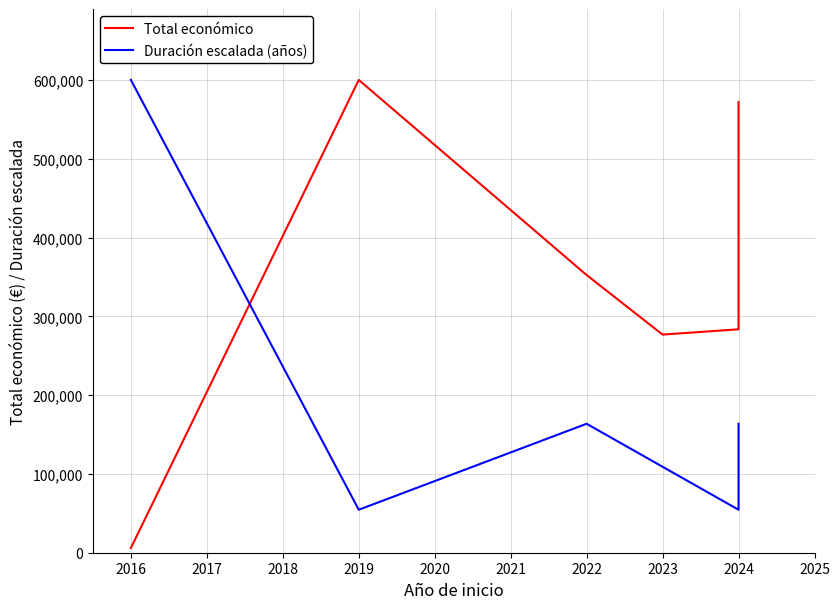

Which series changed the most between 2015 and 2017?

Duración escalada (años)